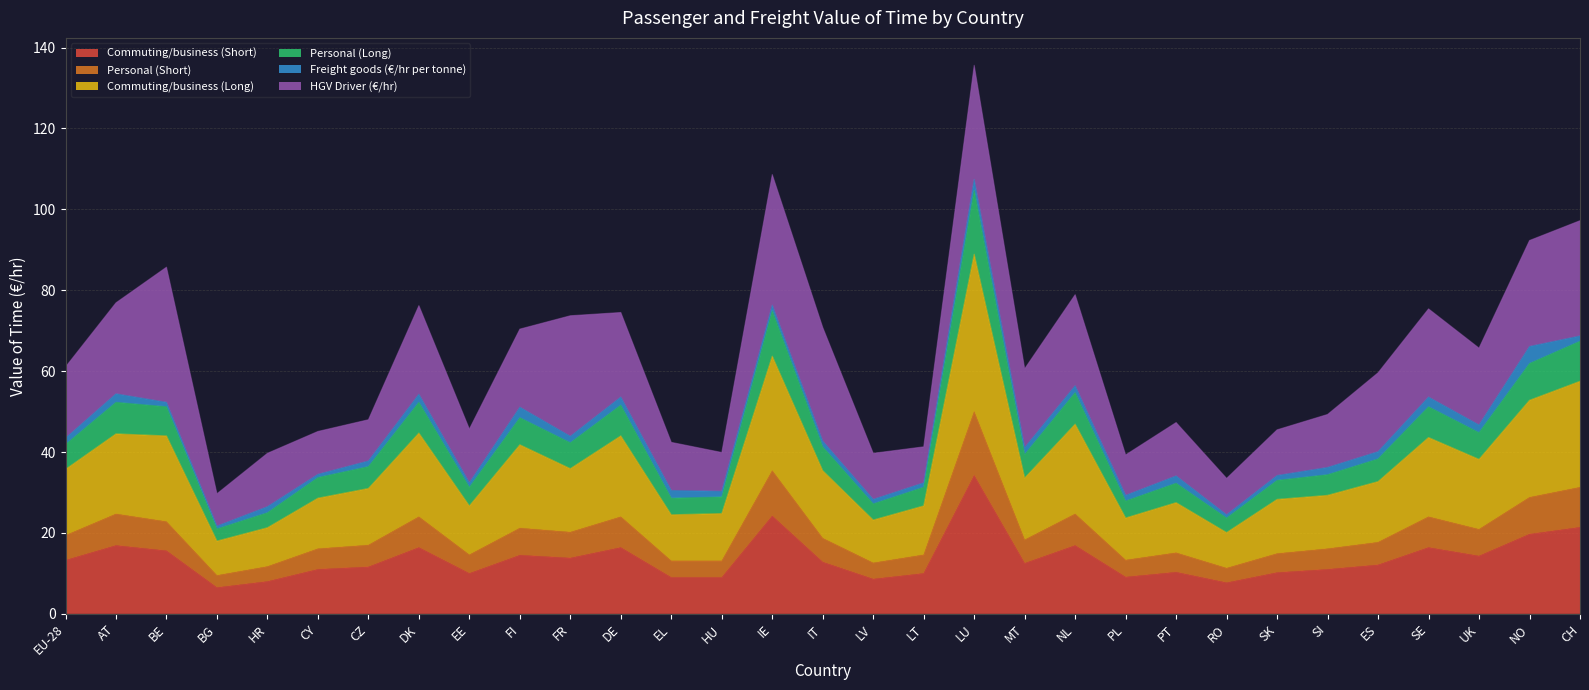

Where is the first local maximum for Commuting/business (Long)?

AT